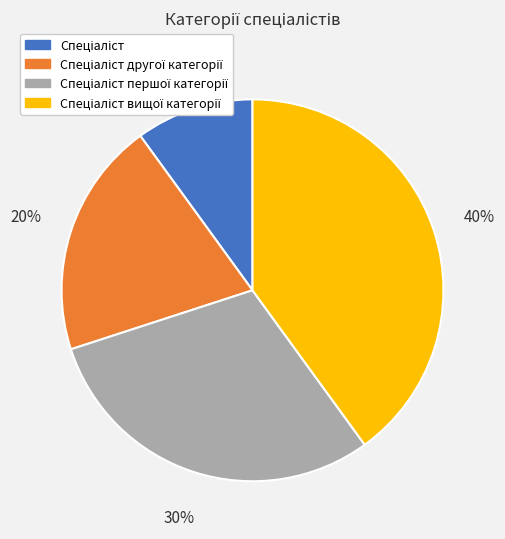

To the nearest percent, what is the average slice percentage?

25%